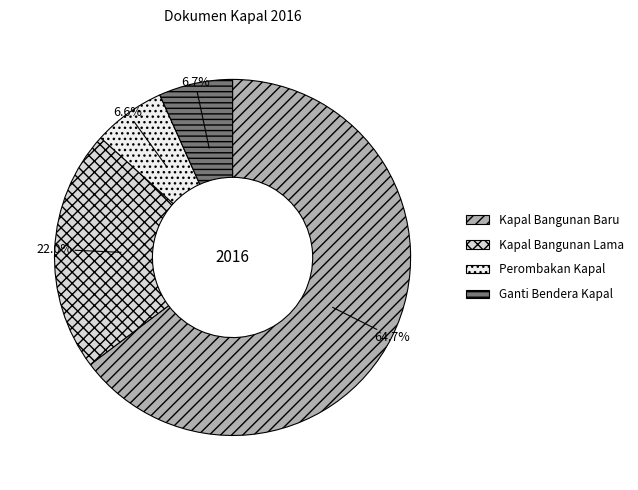

Count the number of slices in the pie.

4